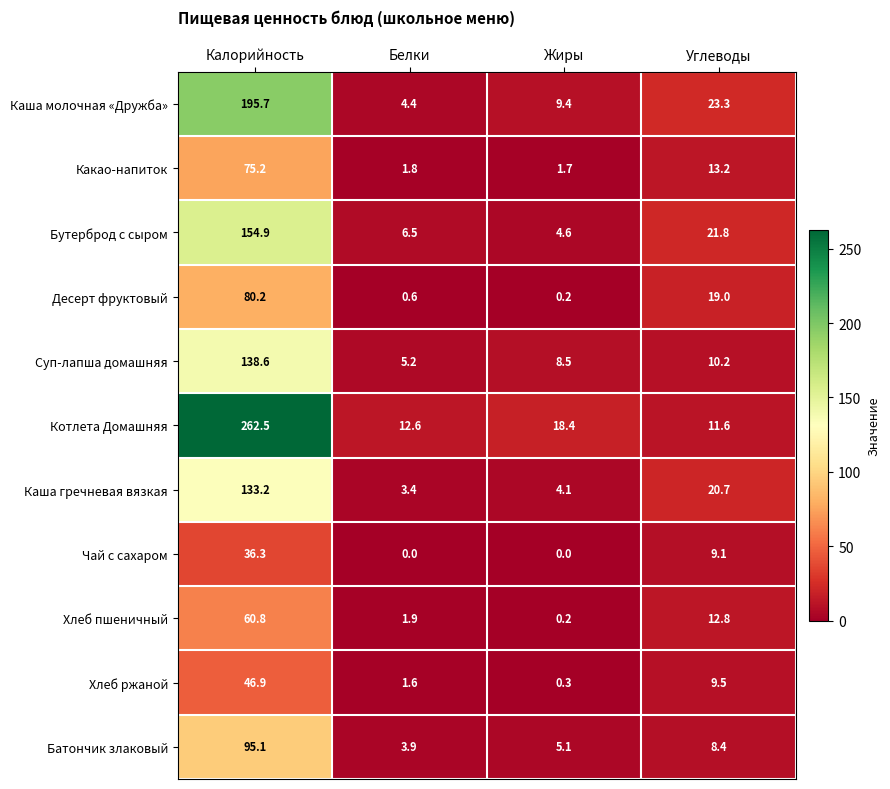

What is the average value of the Бутерброд с сыром series?

47.0